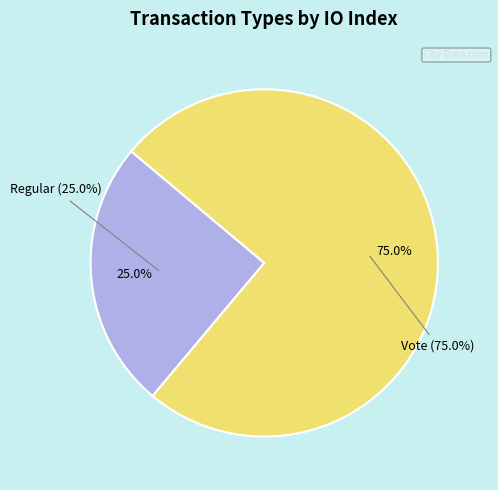

Which category accounts for the majority?

Vote (io_index=3)